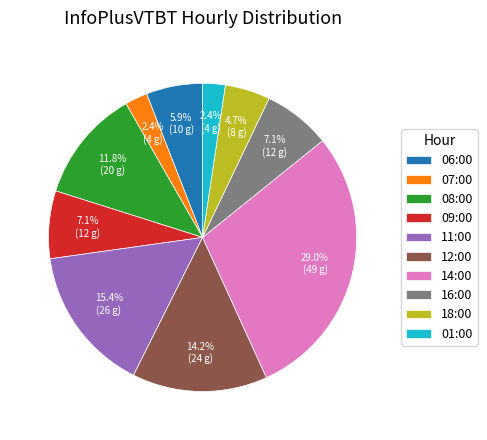

To the nearest percent, what percentage of the pie is 14:00?

29%